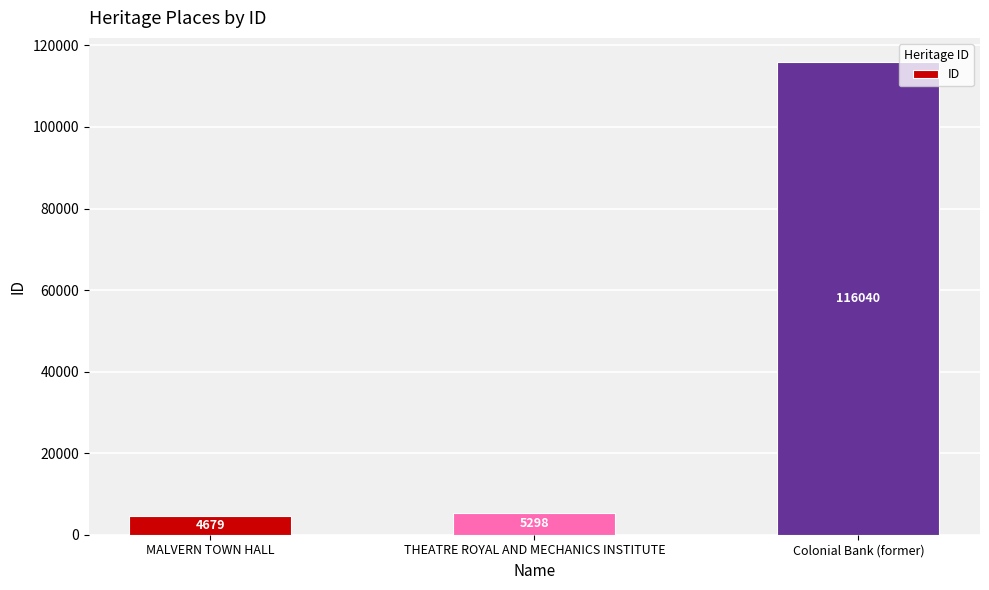

What is the change in value from MALVERN TOWN HALL to Colonial Bank (former)?

+111361